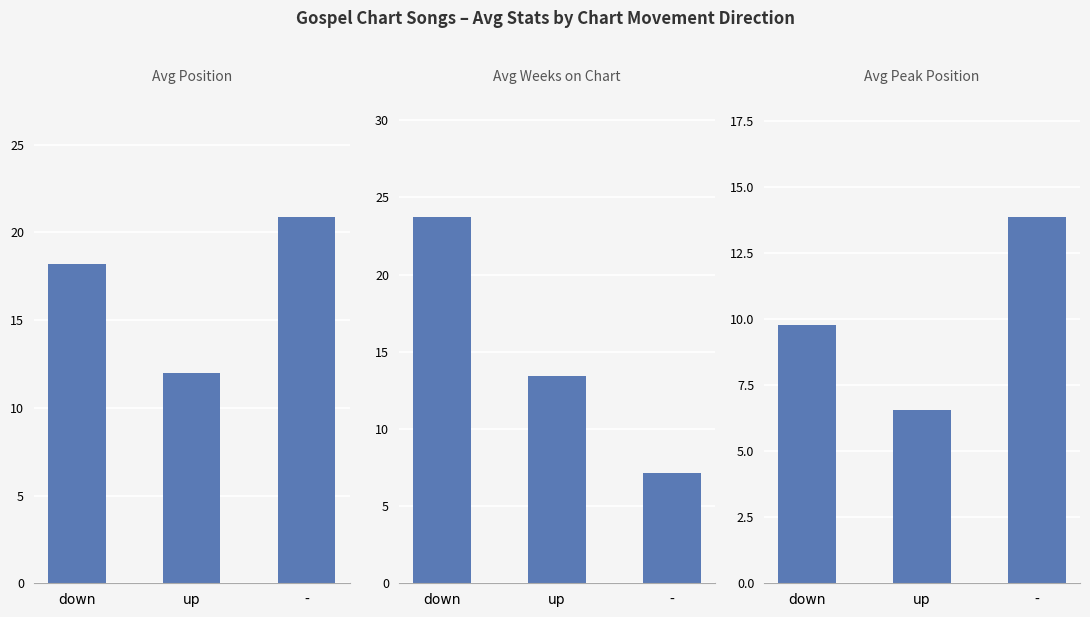

How many bars are there in each group?

3